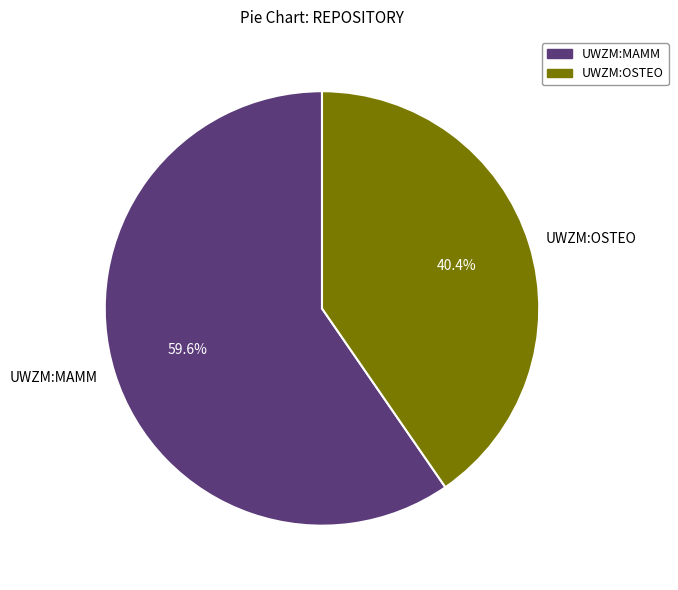

Which slice is the largest?

UWZM:MAMM